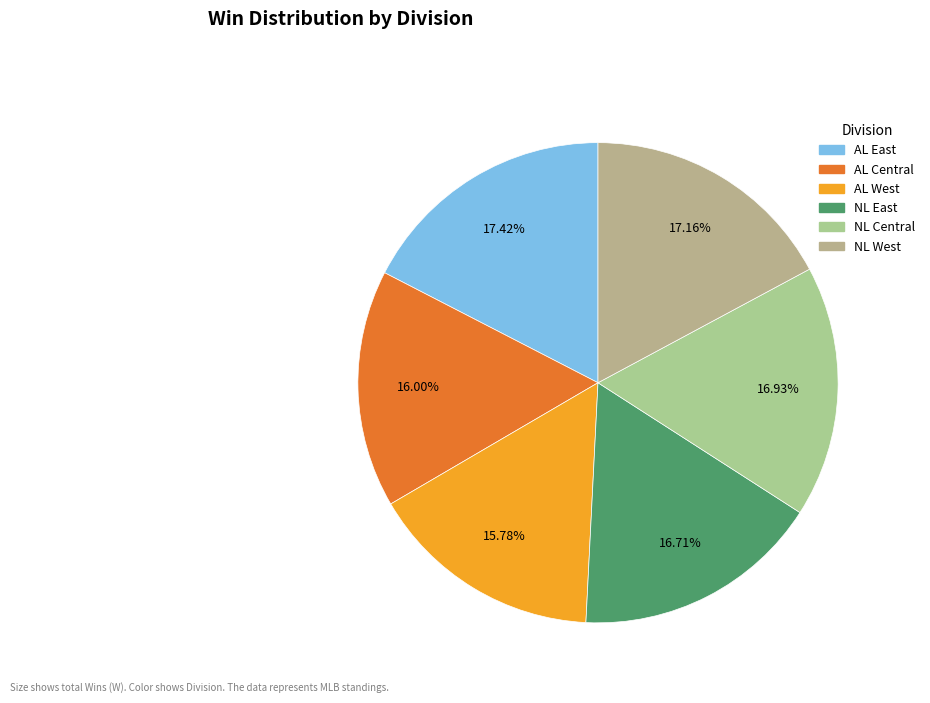

Count the number of slices in the pie.

6